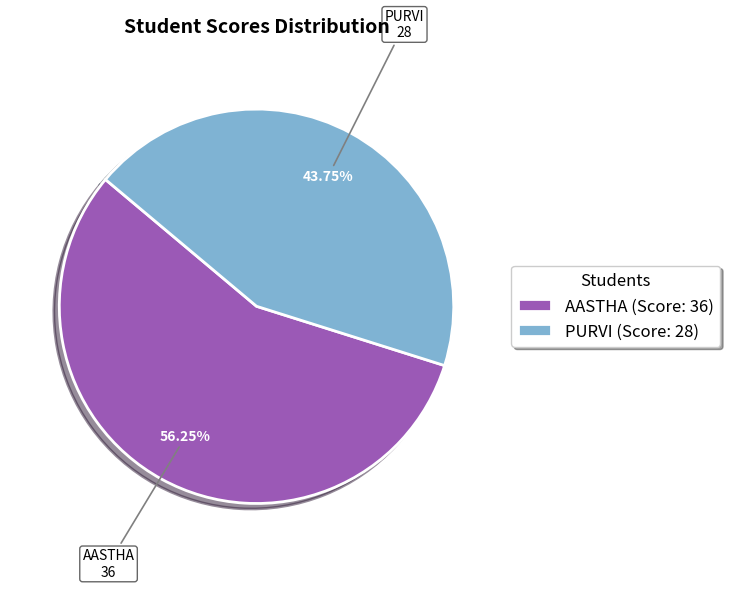

To the nearest percent, what is the average slice percentage?

50%